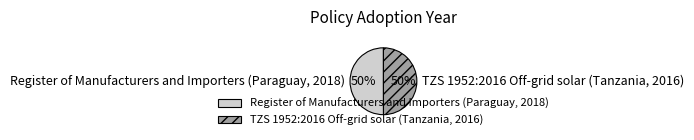

What is the ratio of the value at Register of Manufacturers and Importers (Paraguay, 2018) to the value at TZS 1952:2016 Off-grid solar (Tanzania, 2016)?

1.0